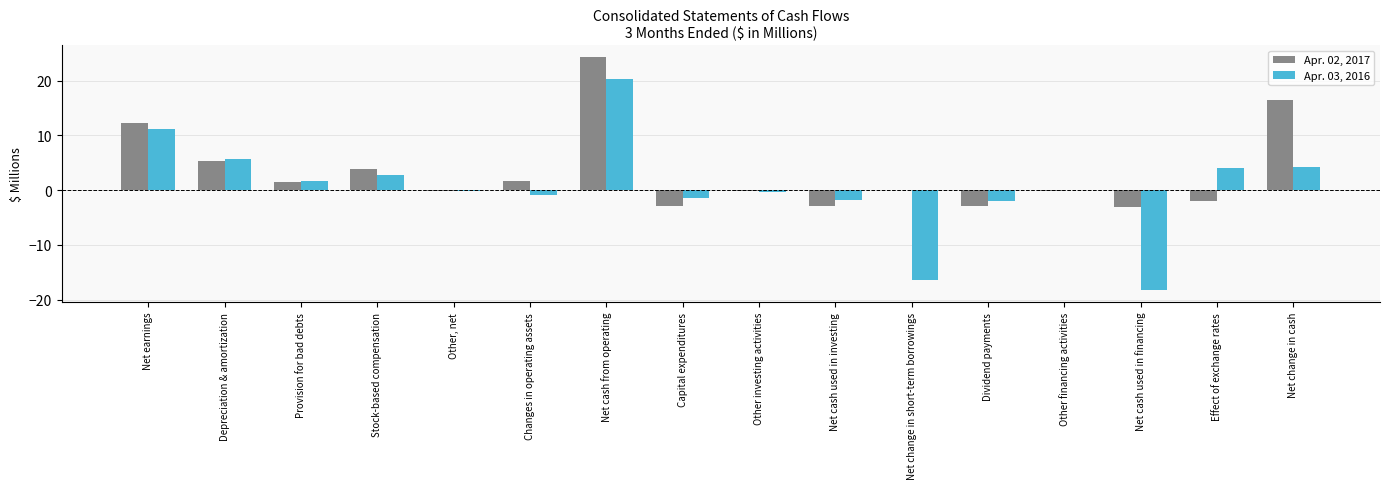

What is the sum of the Apr. 03, 2016 values at Stock-based compensation and Capital expenditures?

1.2